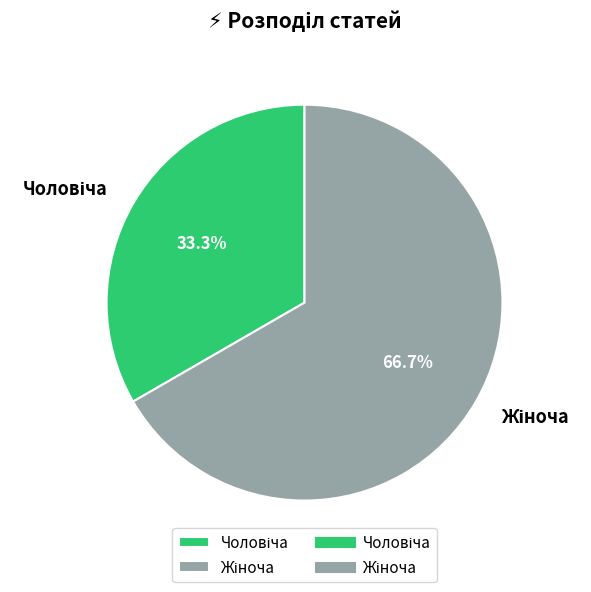

Count the number of slices in the pie.

2